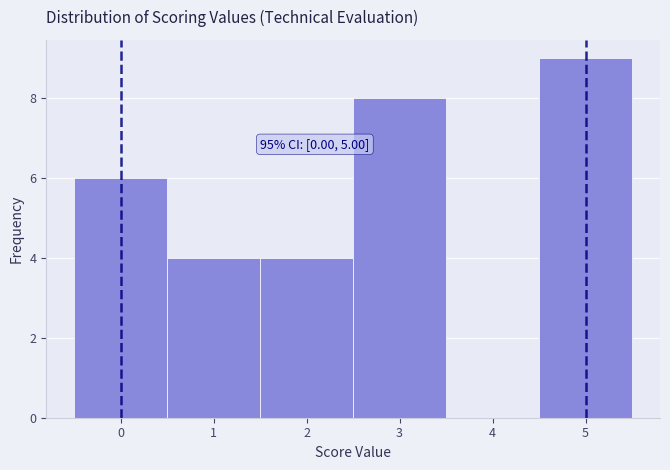

Which range on the x-axis has the tallest bar?

4.5 to 5.5